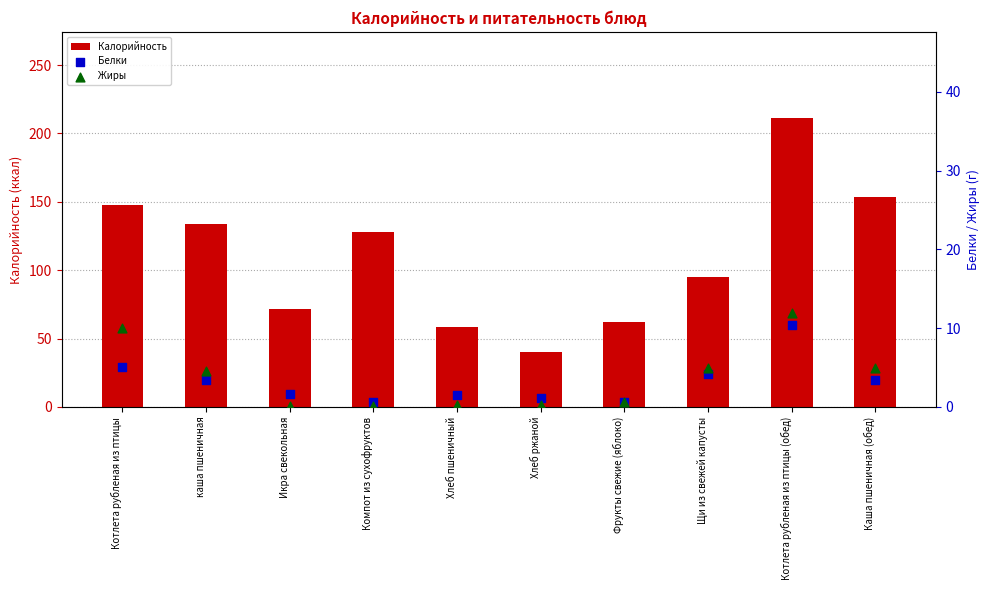

What is the total value across all series at Хлеб ржаной?

41.5